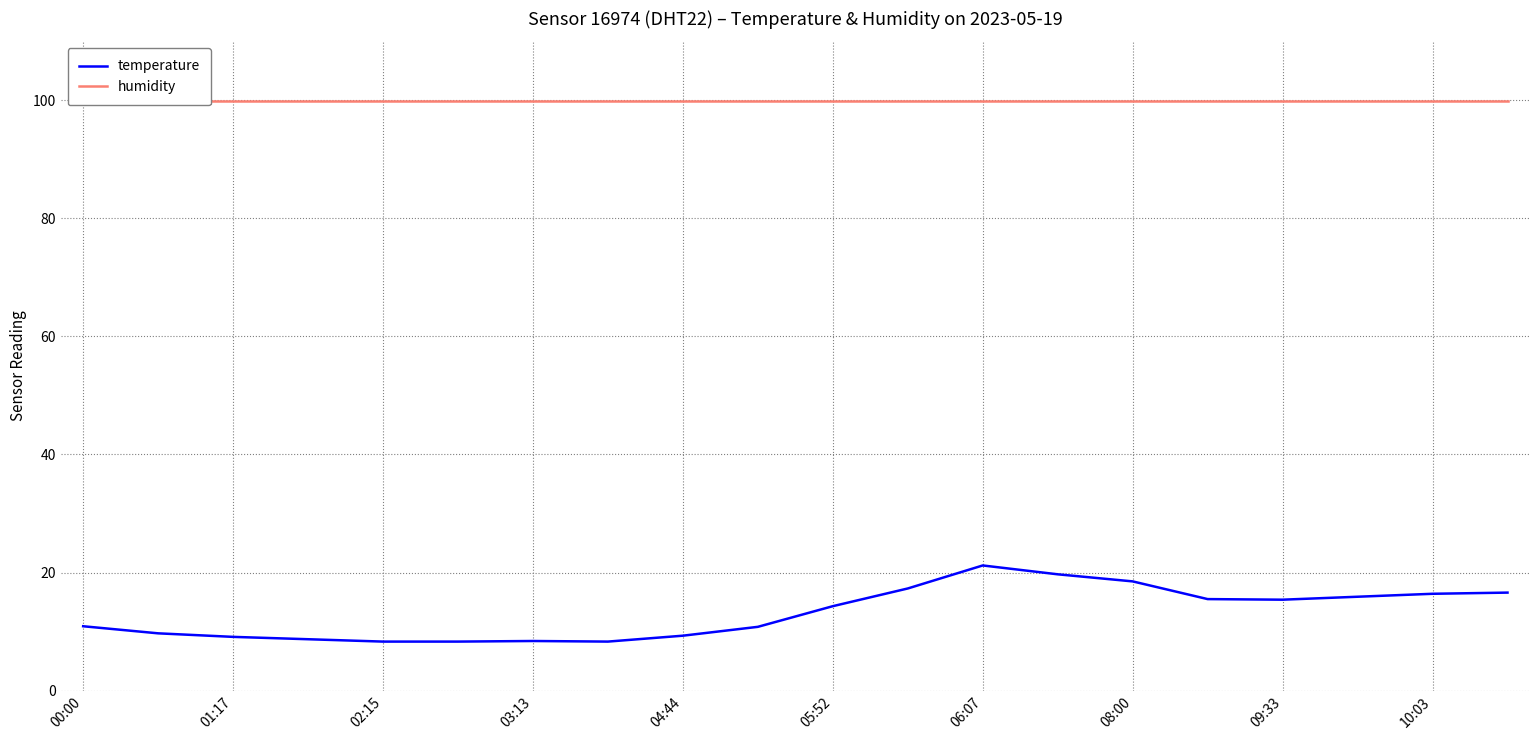

Reading left to right, list all the values displayed in this chart.

temperature: 10.9	9.7	9.1	8.7	8.3	8.3	8.4	8.3	9.3	10.8	14.3	17.3	21.2	19.7	18.5	15.5	15.4	15.9	16.4	16.6
humidity: 99.9	99.9	99.9	99.9	99.9	99.9	99.9	99.9	99.9	99.9	99.9	99.9	99.9	99.9	99.9	99.9	99.9	99.9	99.9	99.9